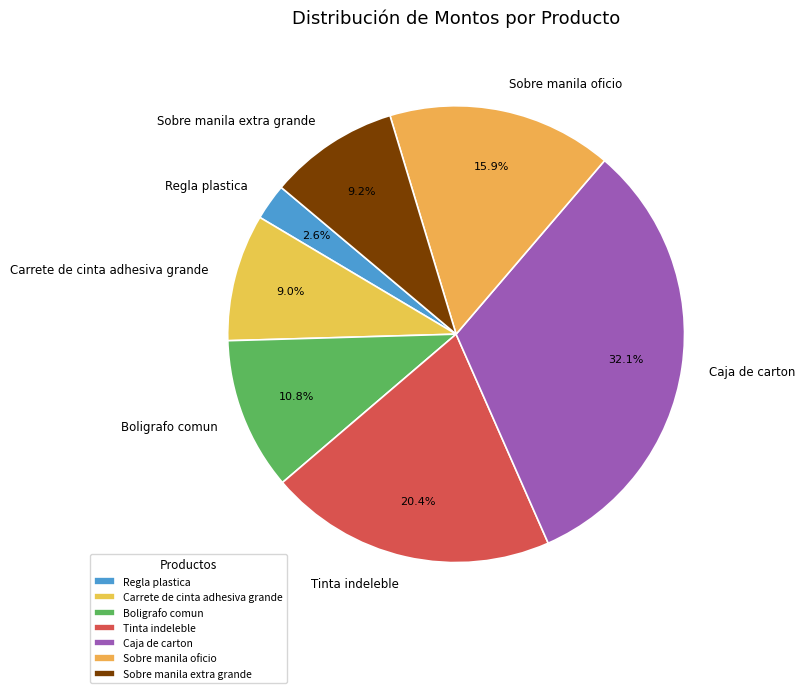

To the nearest percent, what is the average slice percentage?

14%